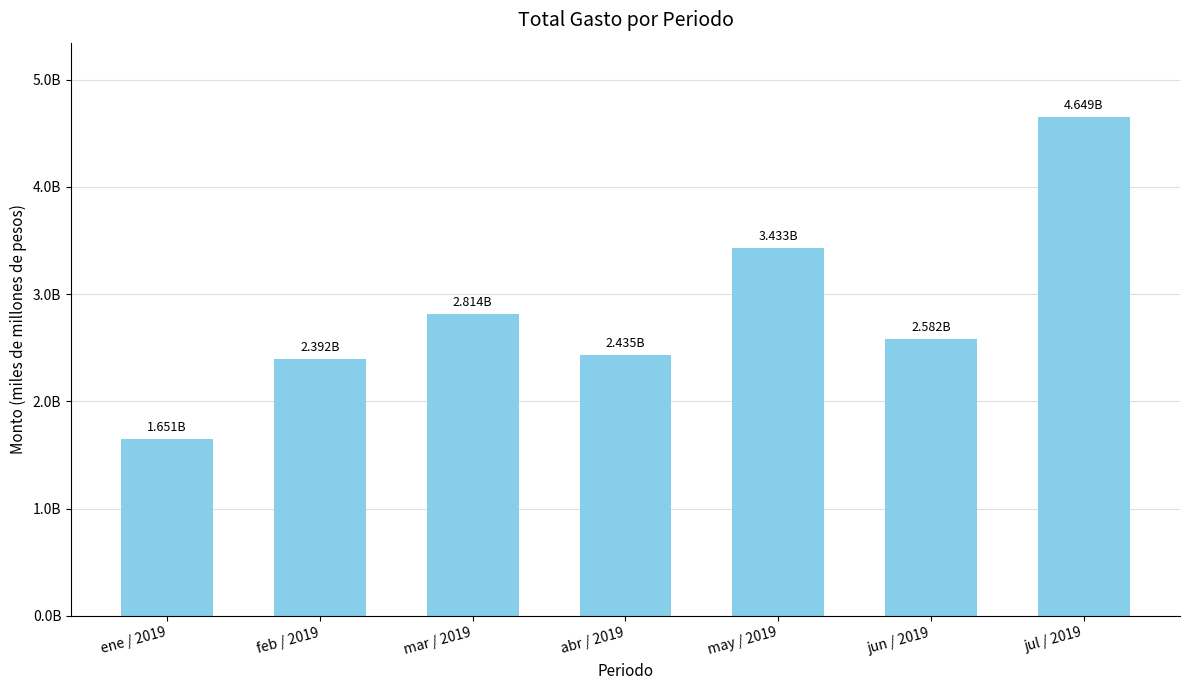

Which has a higher value, mar / 2019 or jun / 2019?

mar / 2019